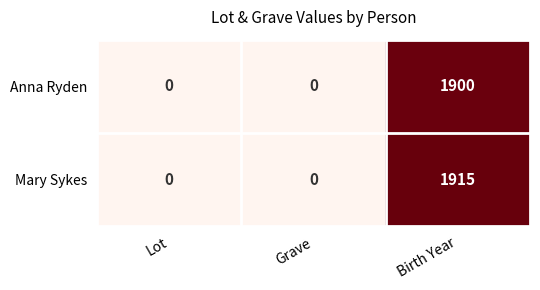

Which category has the highest value in the Anna Ryden series?

Birth Year